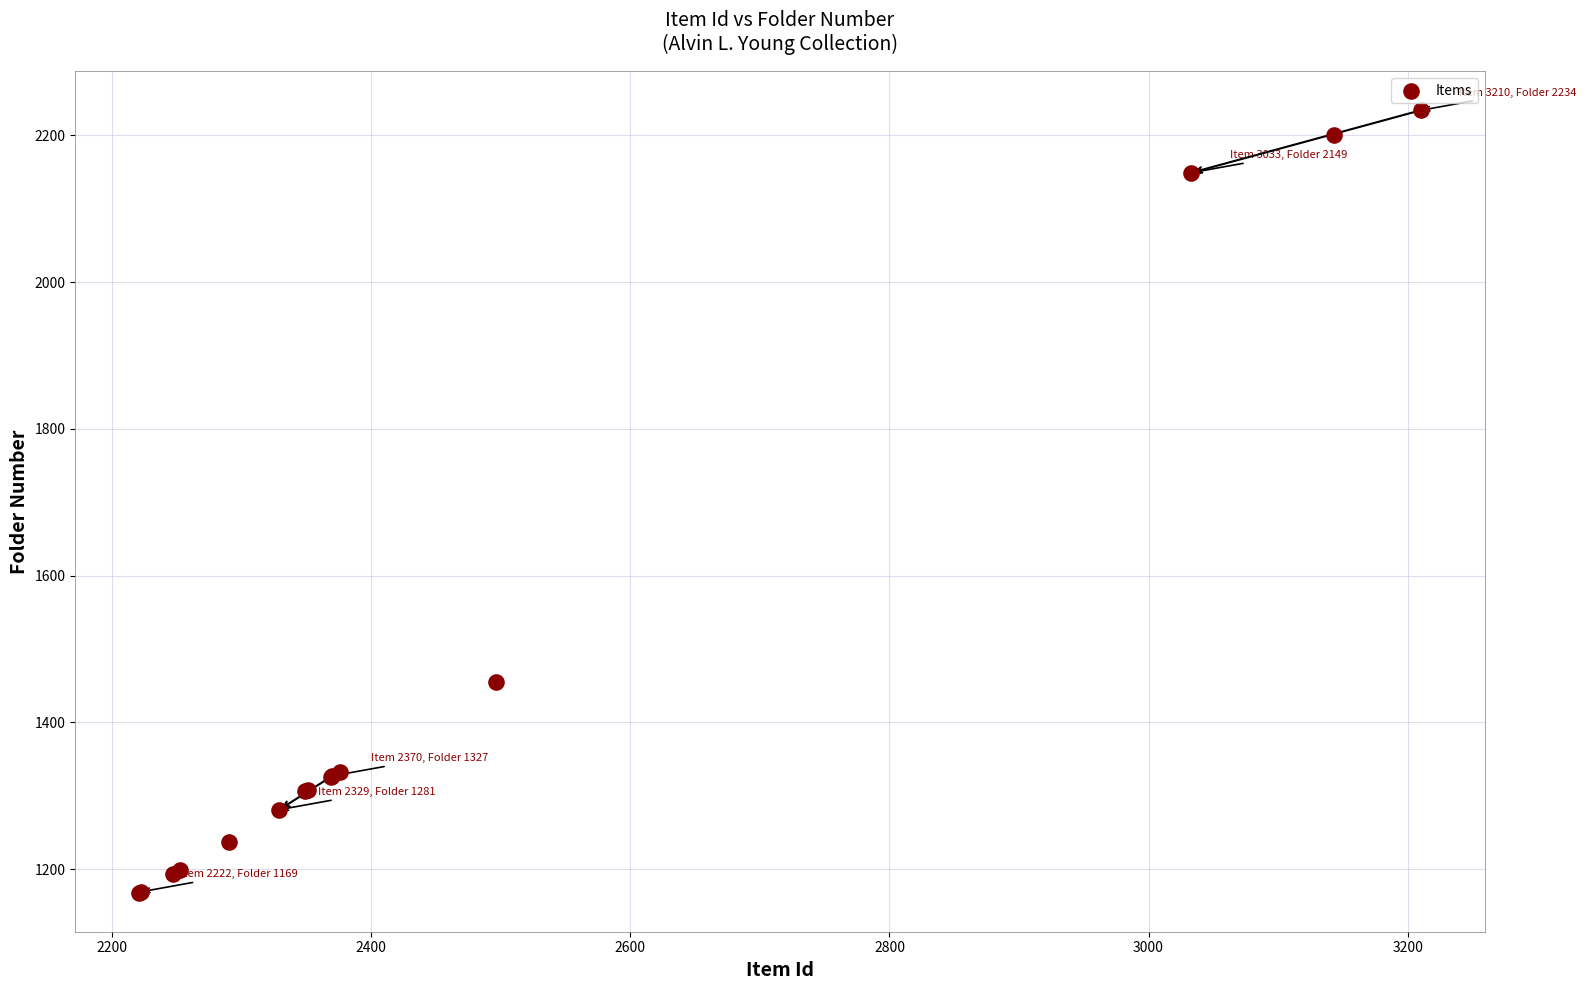

What Y value in the scatter plot is closest to 1701?

1455